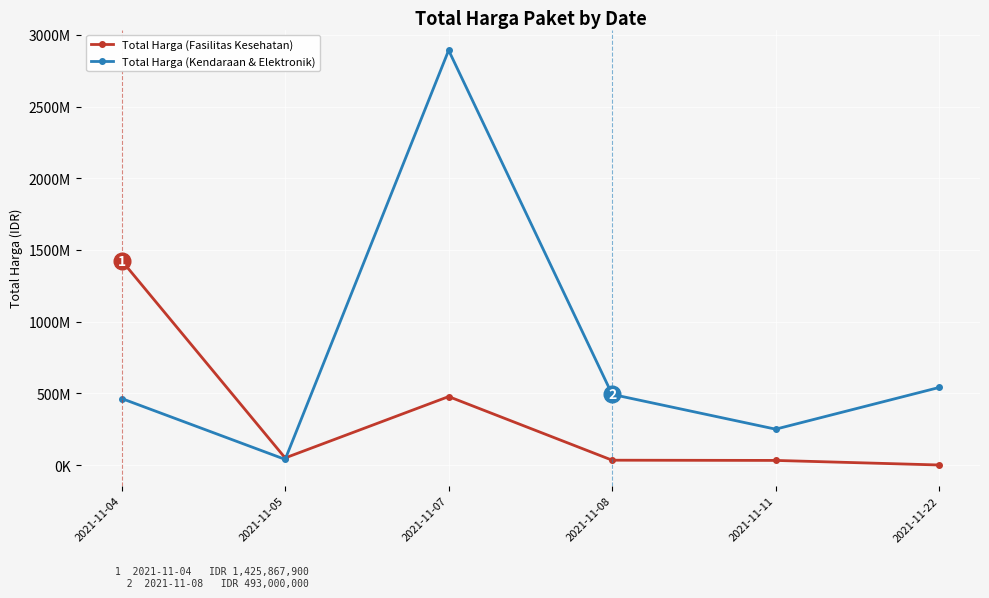

Between 2021-11-07 and 2021-11-08, which series saw the biggest shift?

Total Harga (Kendaraan & Elektronik)